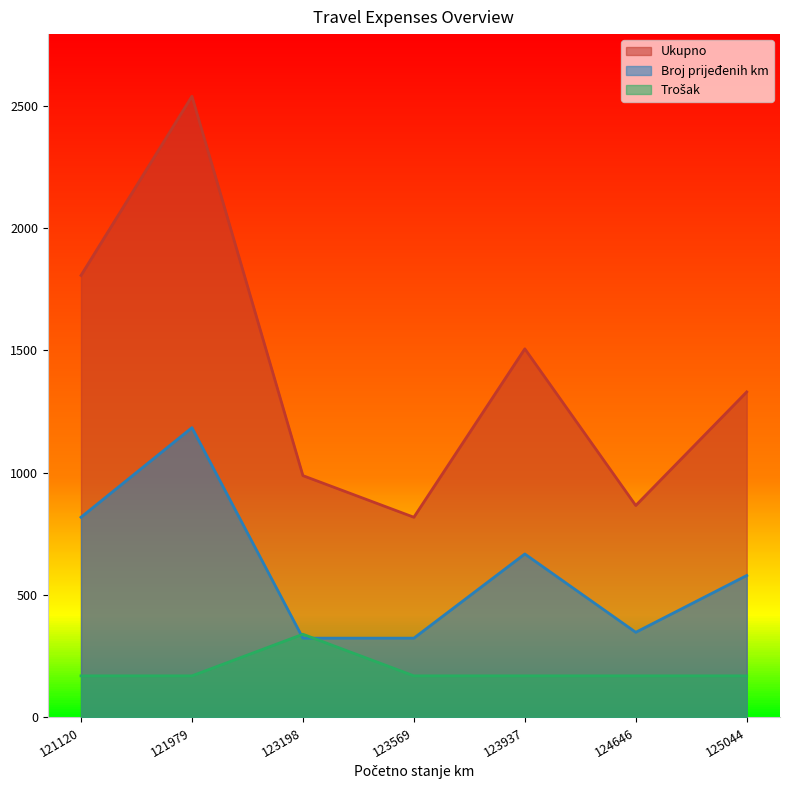

At which label is Ukupno closest to 1678?

121120